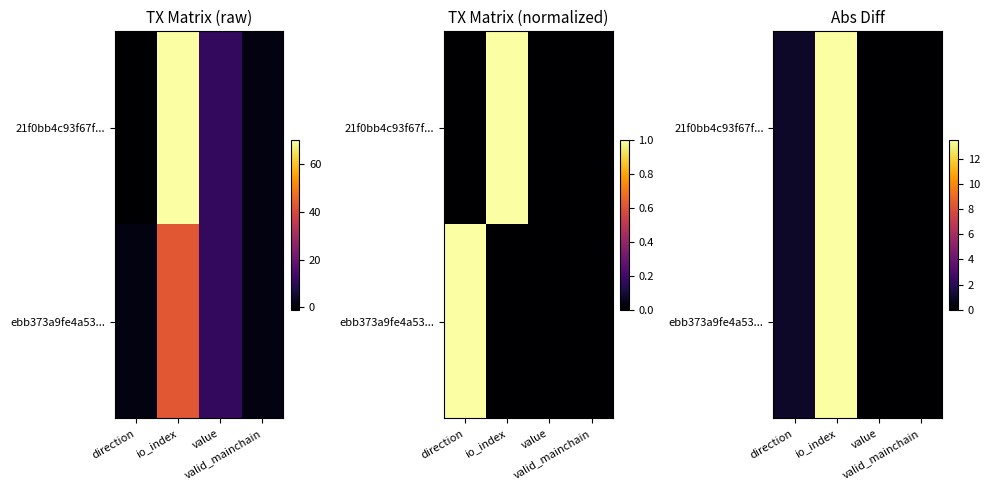

Which category has the highest value across all series?

io_index